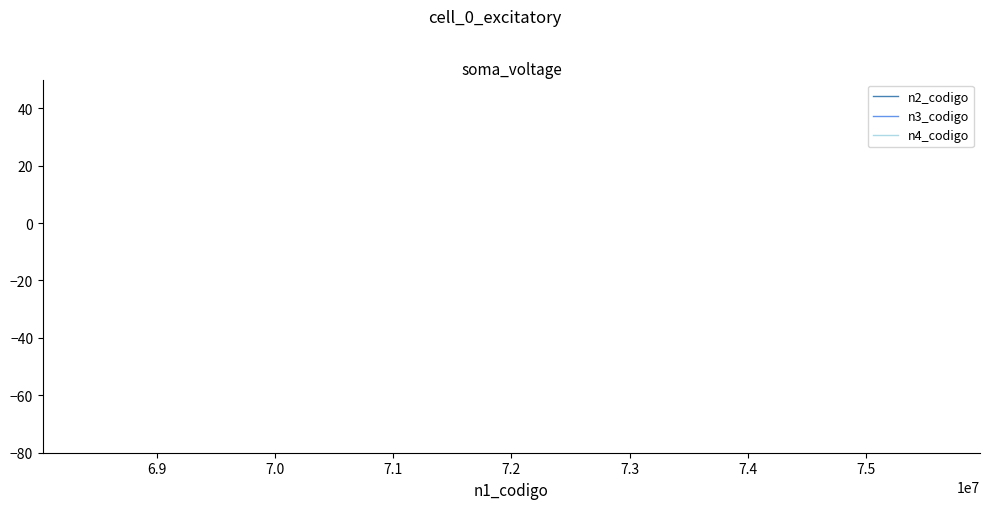

What are all the series names shown in the legend?

n2_codigo, n3_codigo, n4_codigo